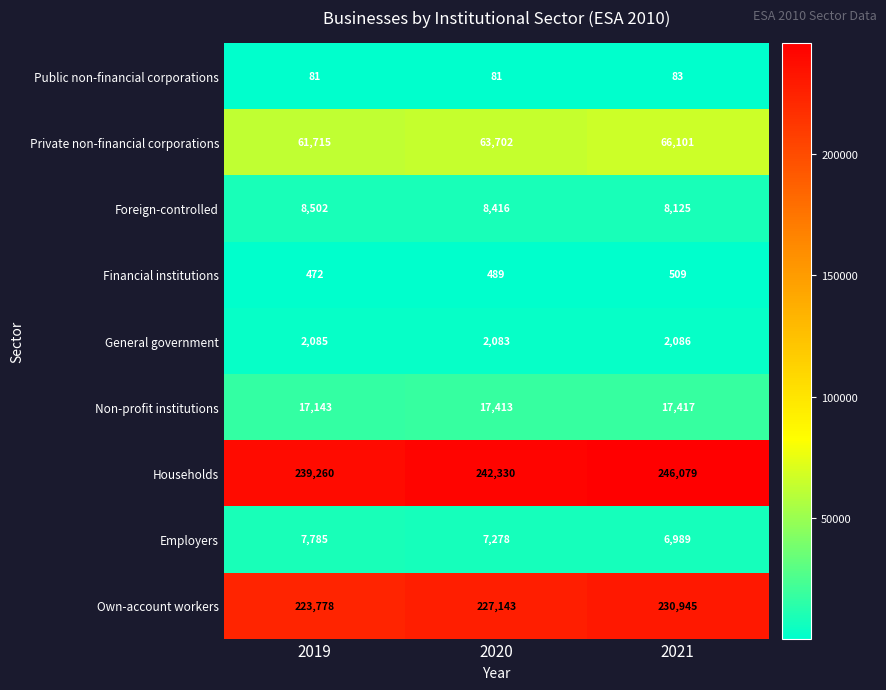

Which series has the widest spread of values?

Own-account workers